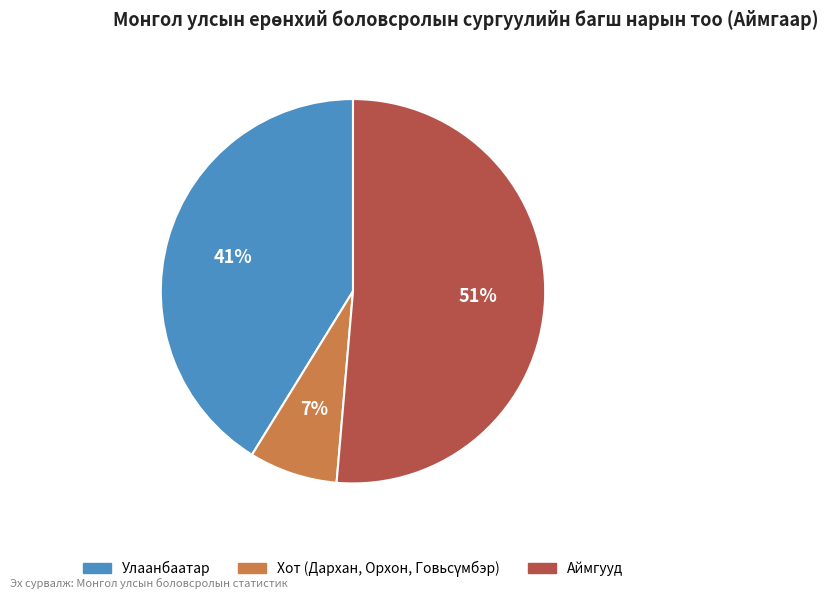

What is the largest slice in the pie chart?

Аймгууд